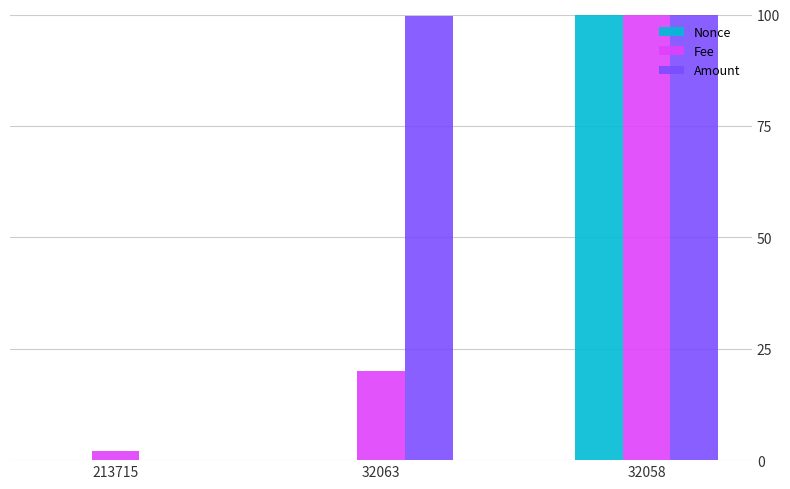

Where does the Amount series first go above 99?

32063